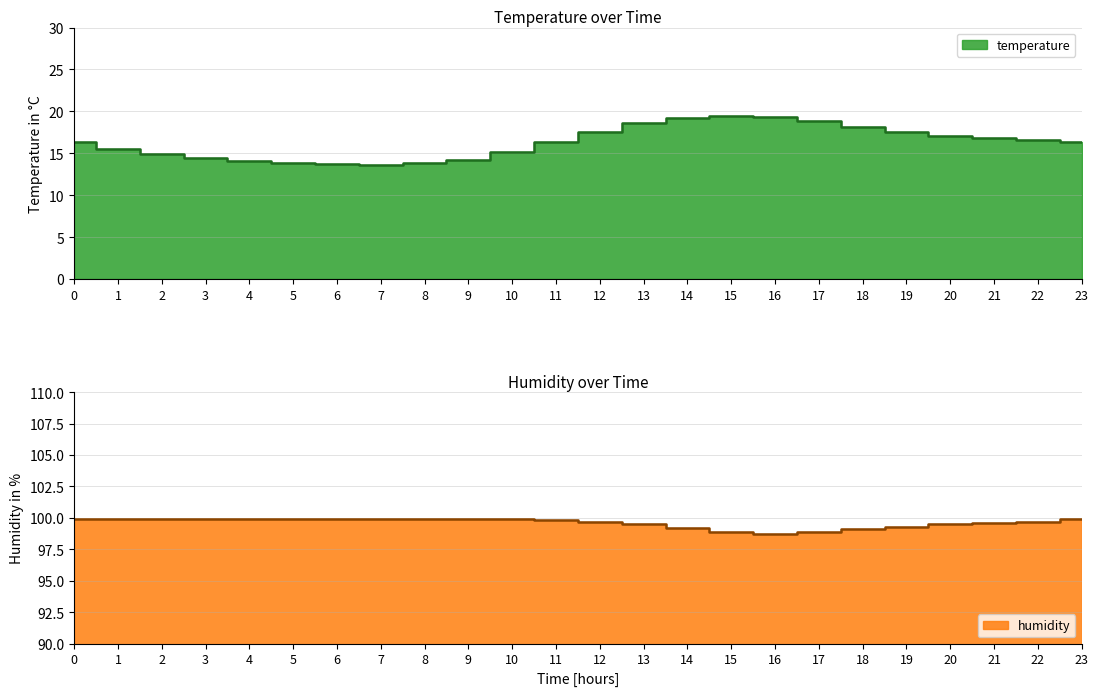

What is the sum of all humidity values?

2390.7